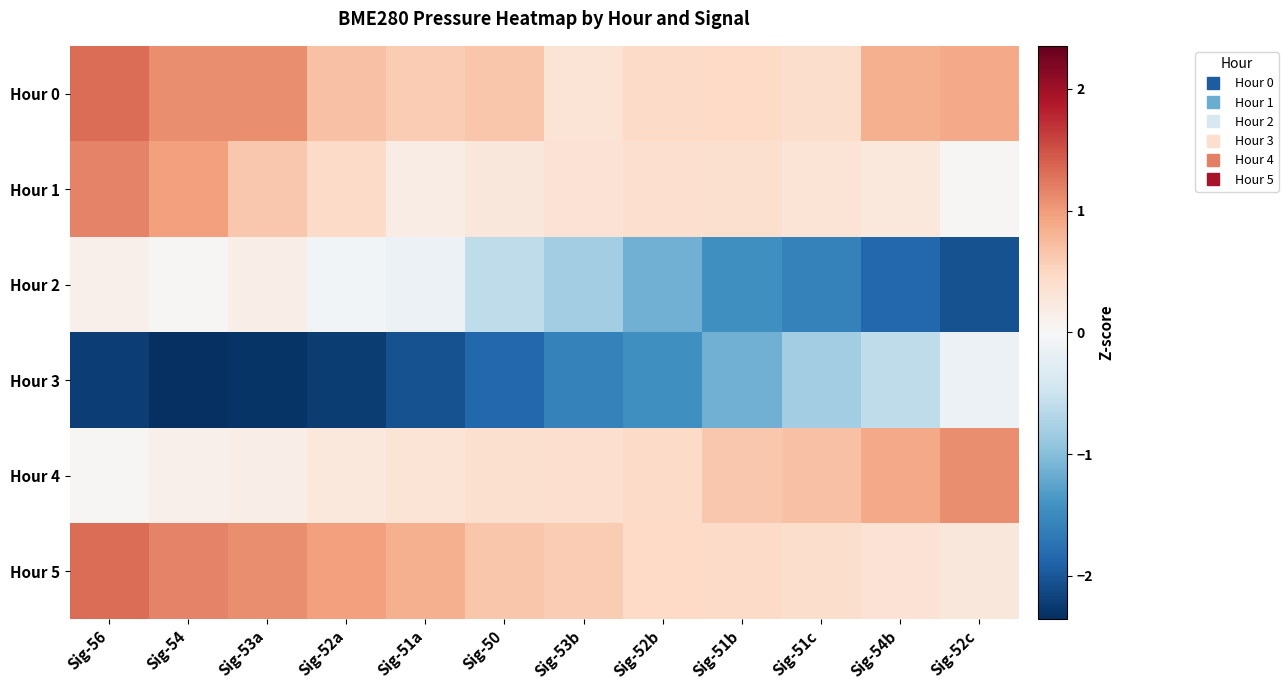

Reading right to left, transcribe all the data shown in this chart.

Hour 0: Sig-52c=0.9	Sig-54b=0.8	Sig-51c=0.4	Sig-51b=0.5	Sig-52b=0.4	Sig-53b=0.3	Sig-50=0.6	Sig-51a=0.6	Sig-52a=0.7	Sig-53a=1.1	Sig-54=1.1	Sig-56=1.3
Hour 1: Sig-52c=0.0	Sig-54b=0.2	Sig-51c=0.3	Sig-51b=0.4	Sig-52b=0.4	Sig-53b=0.3	Sig-50=0.3	Sig-51a=0.2	Sig-52a=0.5	Sig-53a=0.6	Sig-54=1.0	Sig-56=1.2
Hour 2: Sig-52c=-2.1	Sig-54b=-1.9	Sig-51c=-1.6	Sig-51b=-1.4	Sig-52b=-1.1	Sig-53b=-0.8	Sig-50=-0.6	Sig-51a=-0.1	Sig-52a=-0.1	Sig-53a=0.2	Sig-54=0.0	Sig-56=0.1
Hour 3: Sig-52c=-0.1	Sig-54b=-0.6	Sig-51c=-0.8	Sig-51b=-1.1	Sig-52b=-1.4	Sig-53b=-1.6	Sig-50=-1.9	Sig-51a=-2.1	Sig-52a=-2.2	Sig-53a=-2.3	Sig-54=-2.4	Sig-56=-2.2
Hour 4: Sig-52c=1.1	Sig-54b=0.9	Sig-51c=0.7	Sig-51b=0.6	Sig-52b=0.5	Sig-53b=0.4	Sig-50=0.4	Sig-51a=0.3	Sig-52a=0.2	Sig-53a=0.2	Sig-54=0.1	Sig-56=0.0
Hour 5: Sig-52c=0.3	Sig-54b=0.3	Sig-51c=0.4	Sig-51b=0.4	Sig-52b=0.5	Sig-53b=0.6	Sig-50=0.6	Sig-51a=0.8	Sig-52a=1.0	Sig-53a=1.1	Sig-54=1.2	Sig-56=1.3